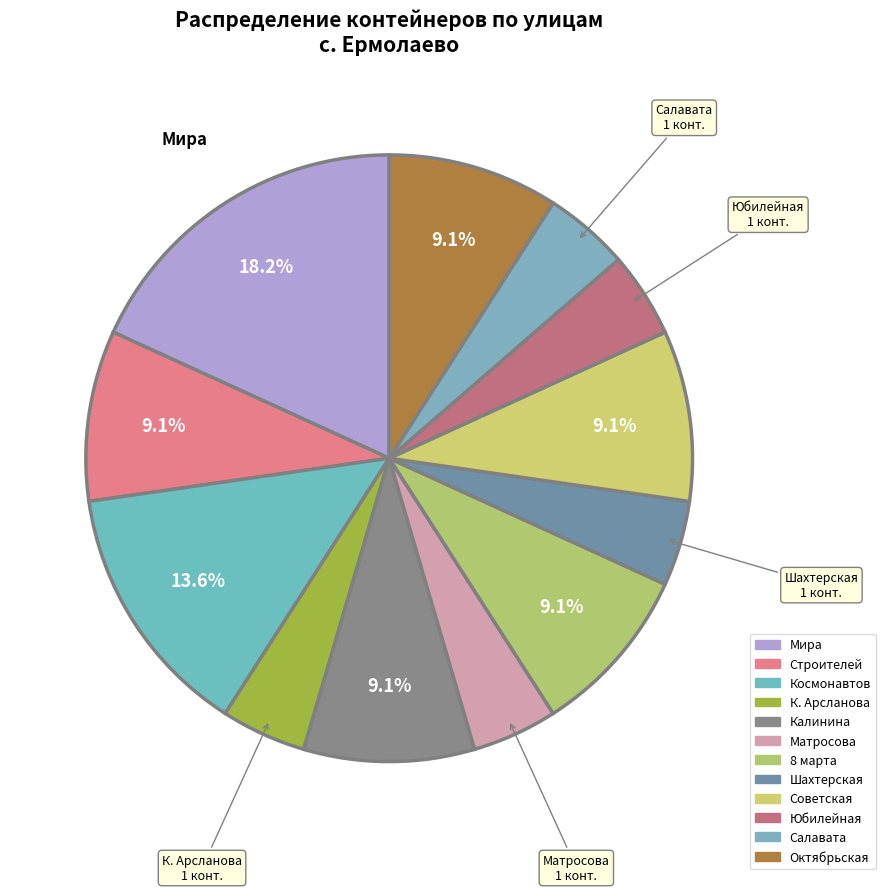

Which slice is the largest?

Мира